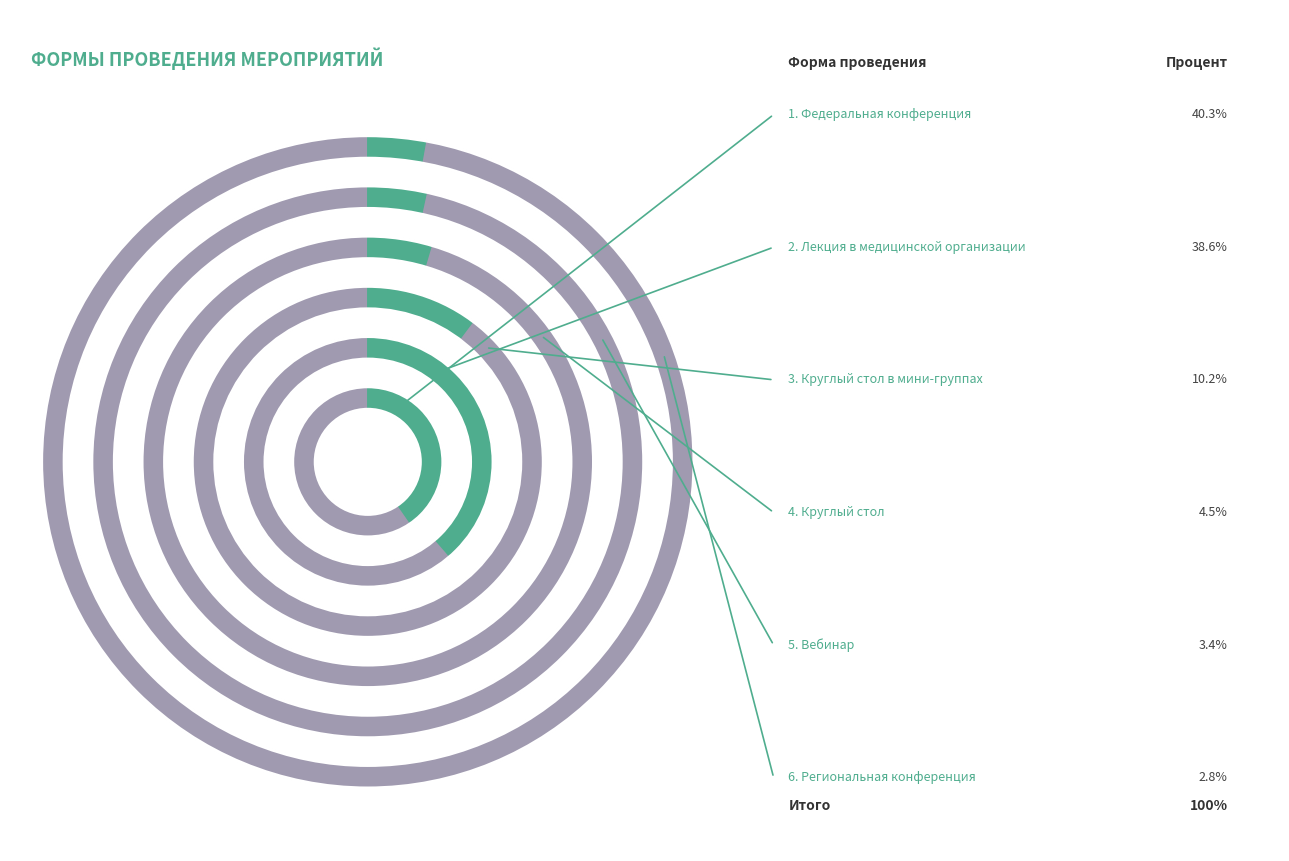

Is there any slice that represents more than half of the pie?

No